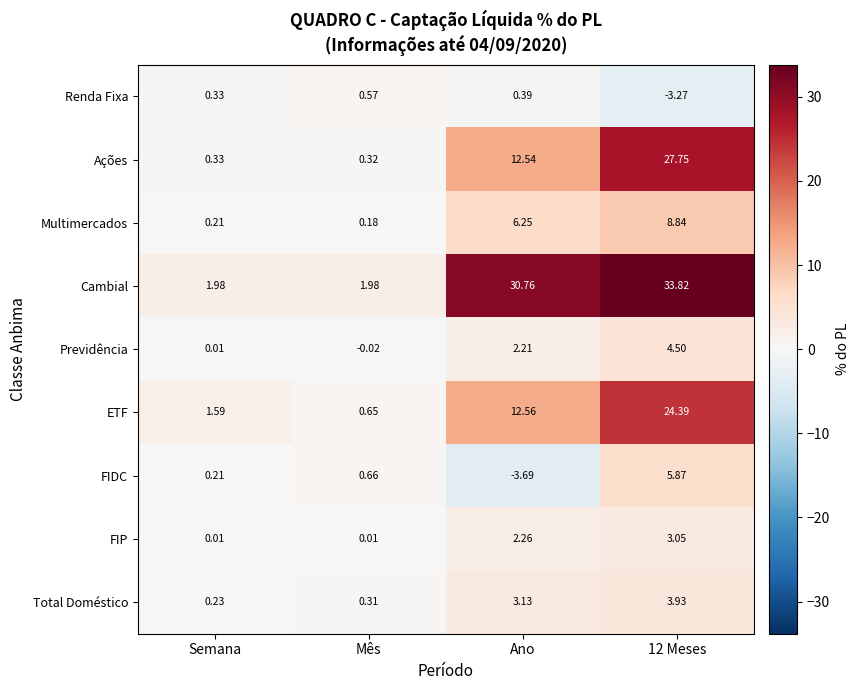

List the series in order of their peak value, highest first.

Cambial, Ações, ETF, Multimercados, FIDC, Previdência, Total Doméstico, FIP, Renda Fixa